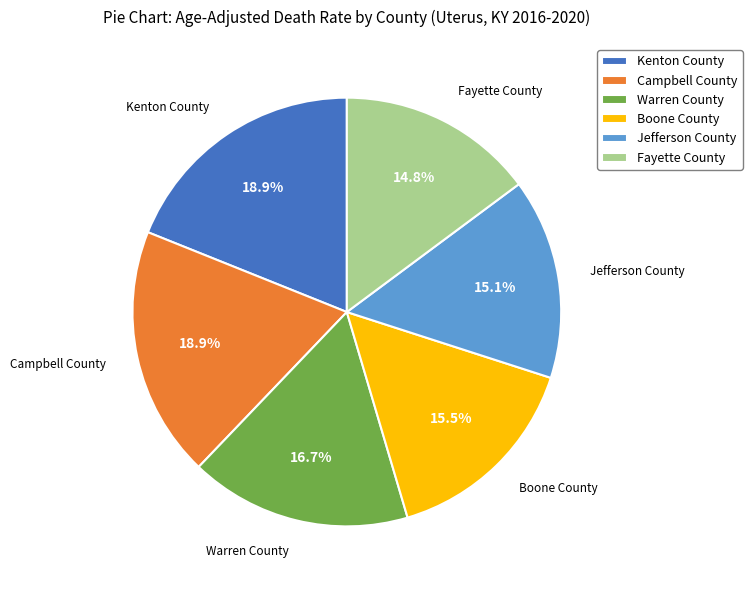

To the nearest percent, what portion does Kenton County represent?

19%